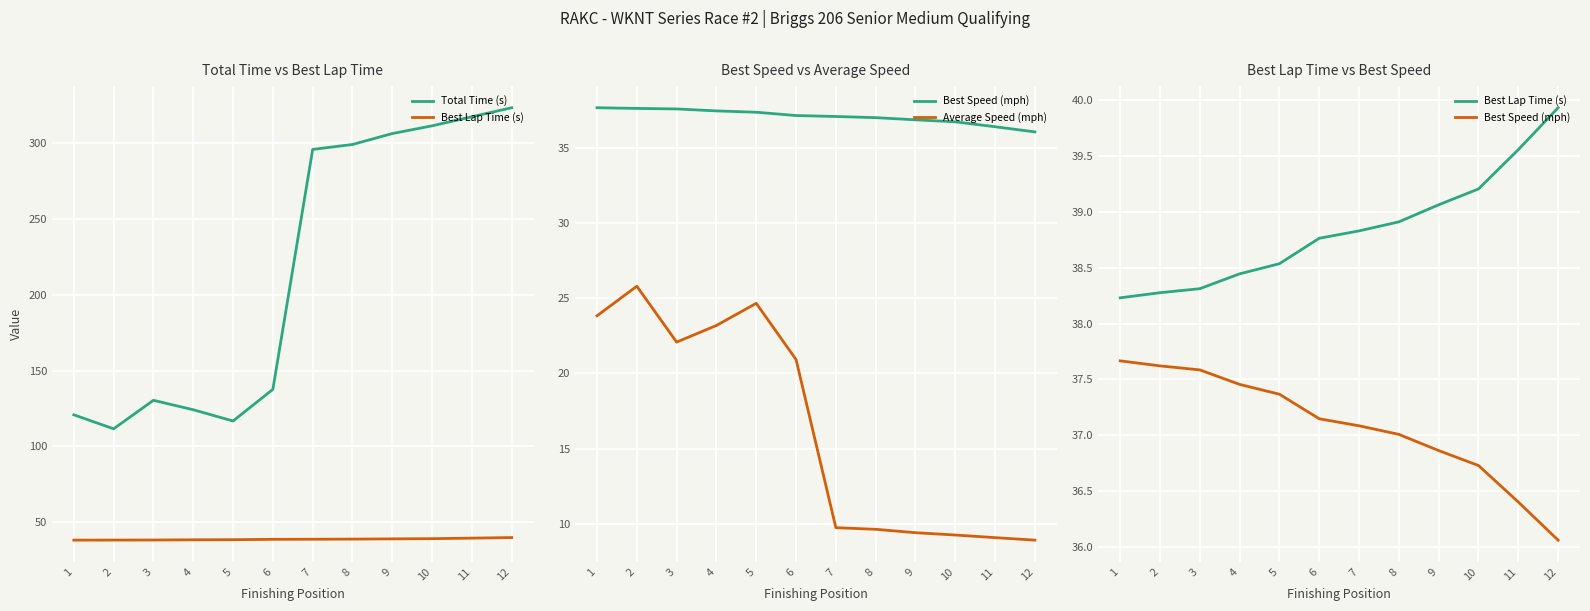

Which series has the widest spread of values?

Total Time (s)